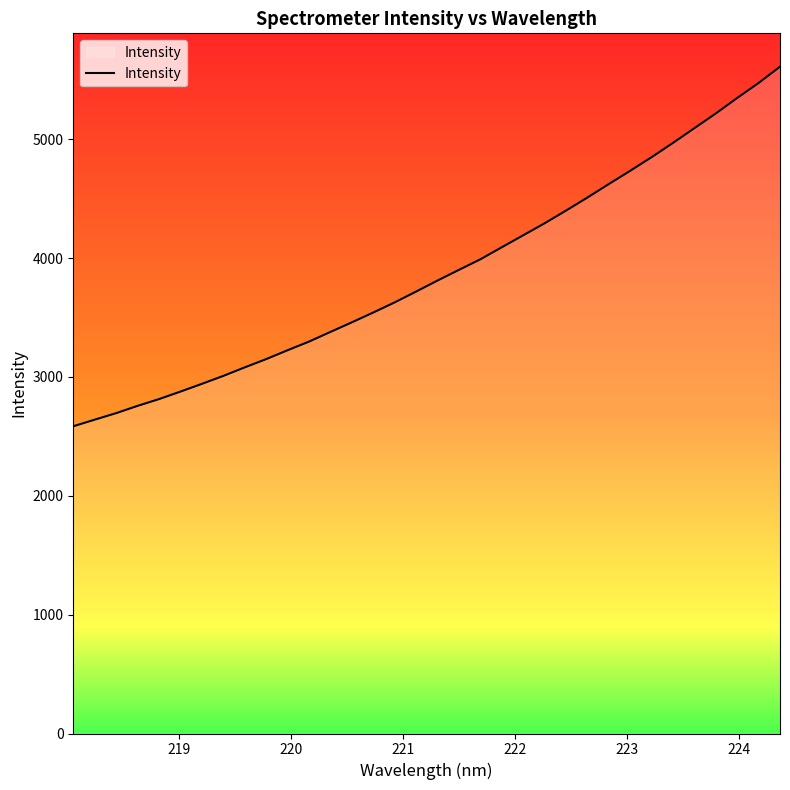

What is the maximum value shown in the chart?

5610.7